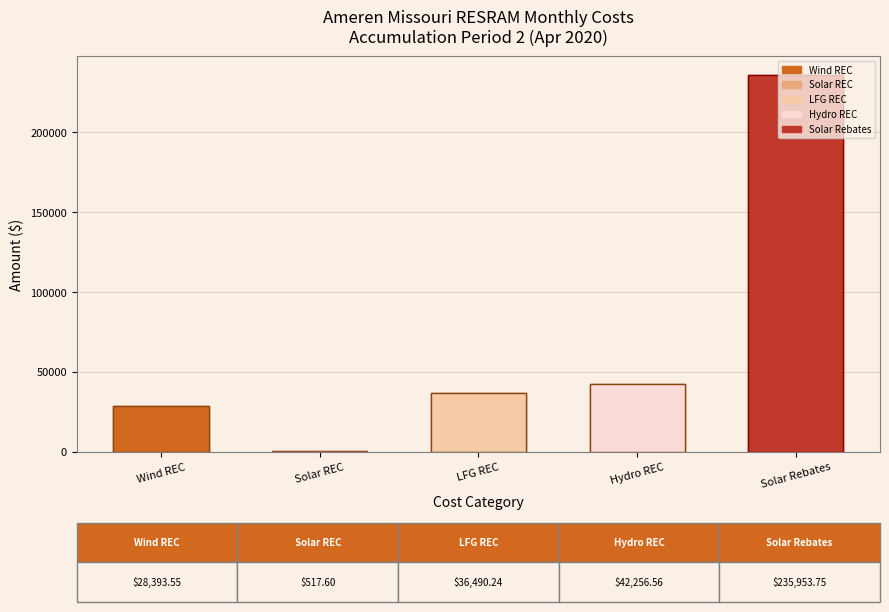

Rank the categories by value from lowest to highest.

Solar REC, Wind REC, LFG REC, Hydro REC, Solar Rebates